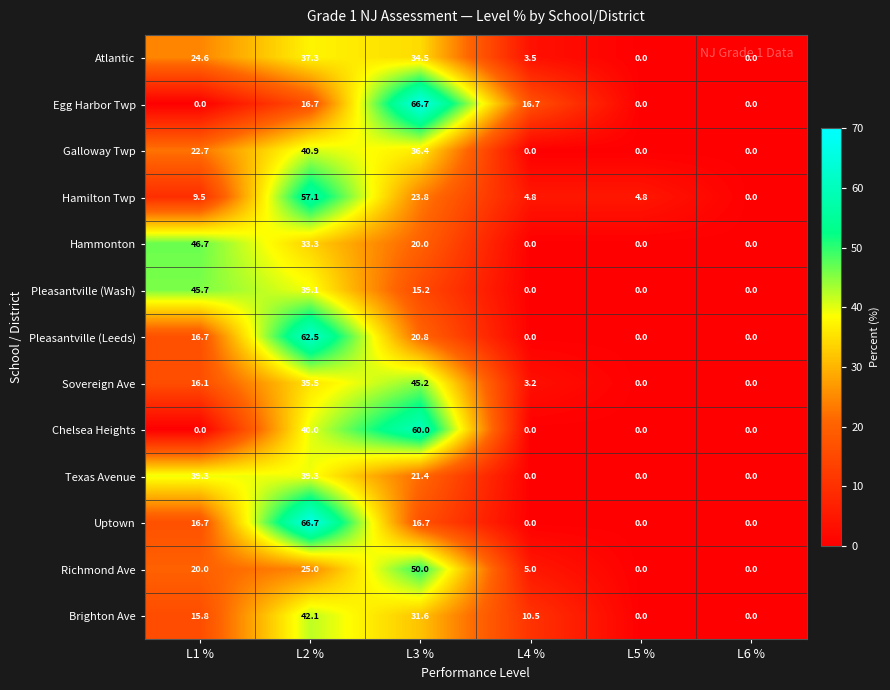

At how many categories does at least one series exceed 45?

3